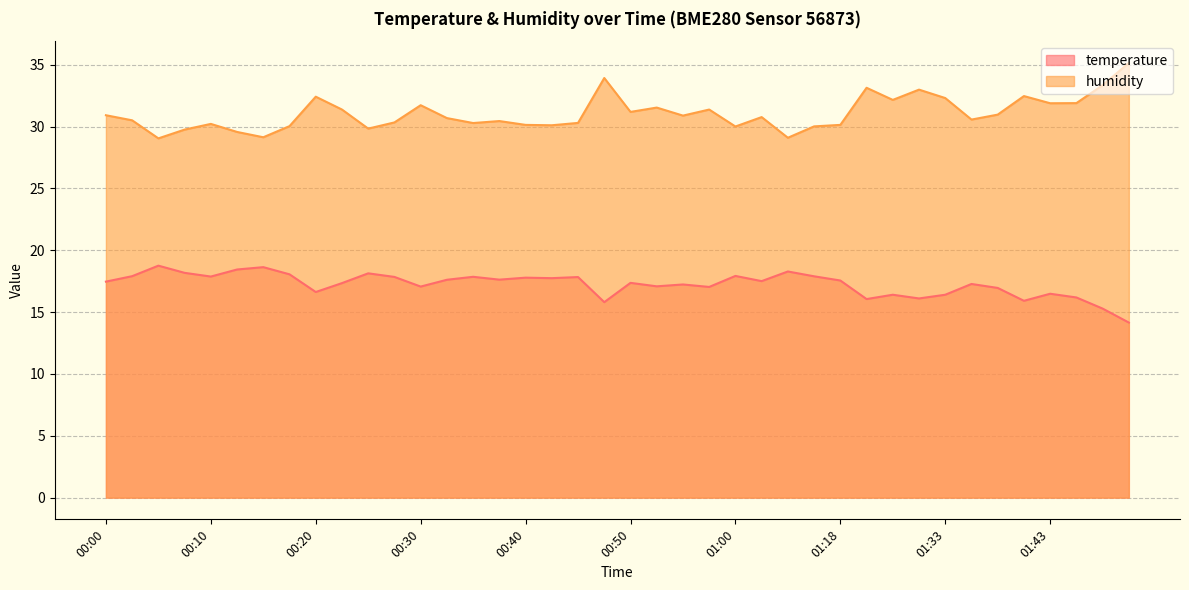

Where is the first local maximum for temperature?

00:05